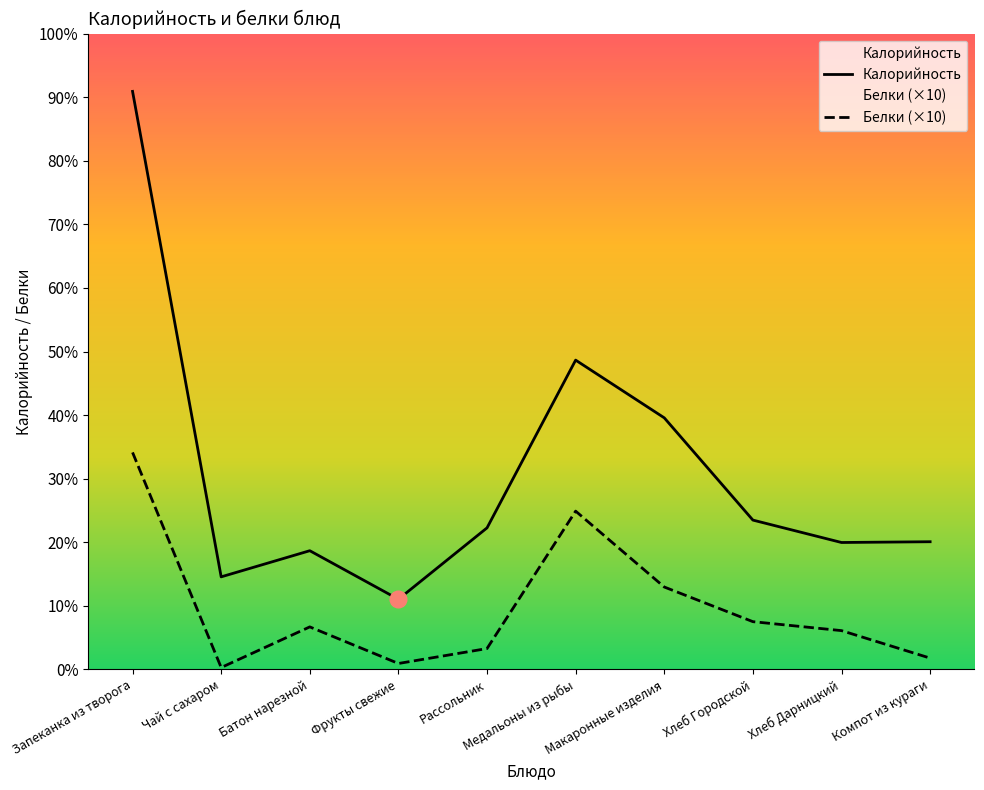

True or false: Белки and Калорийность cross at least once.

False